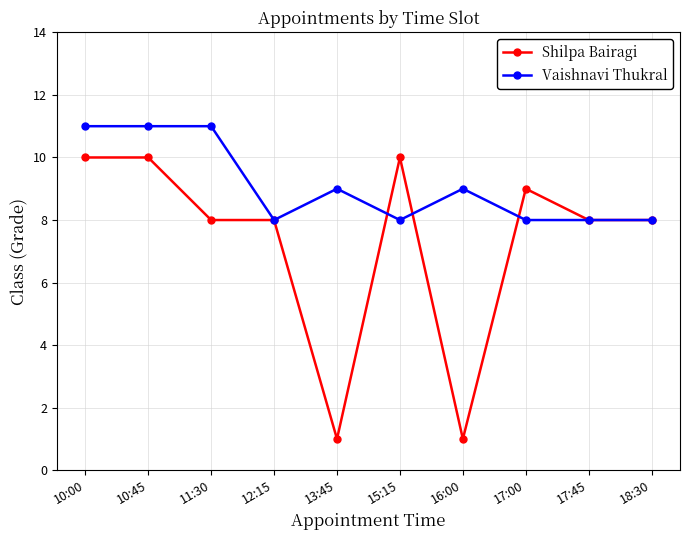

What position from the left is 13:45?

5